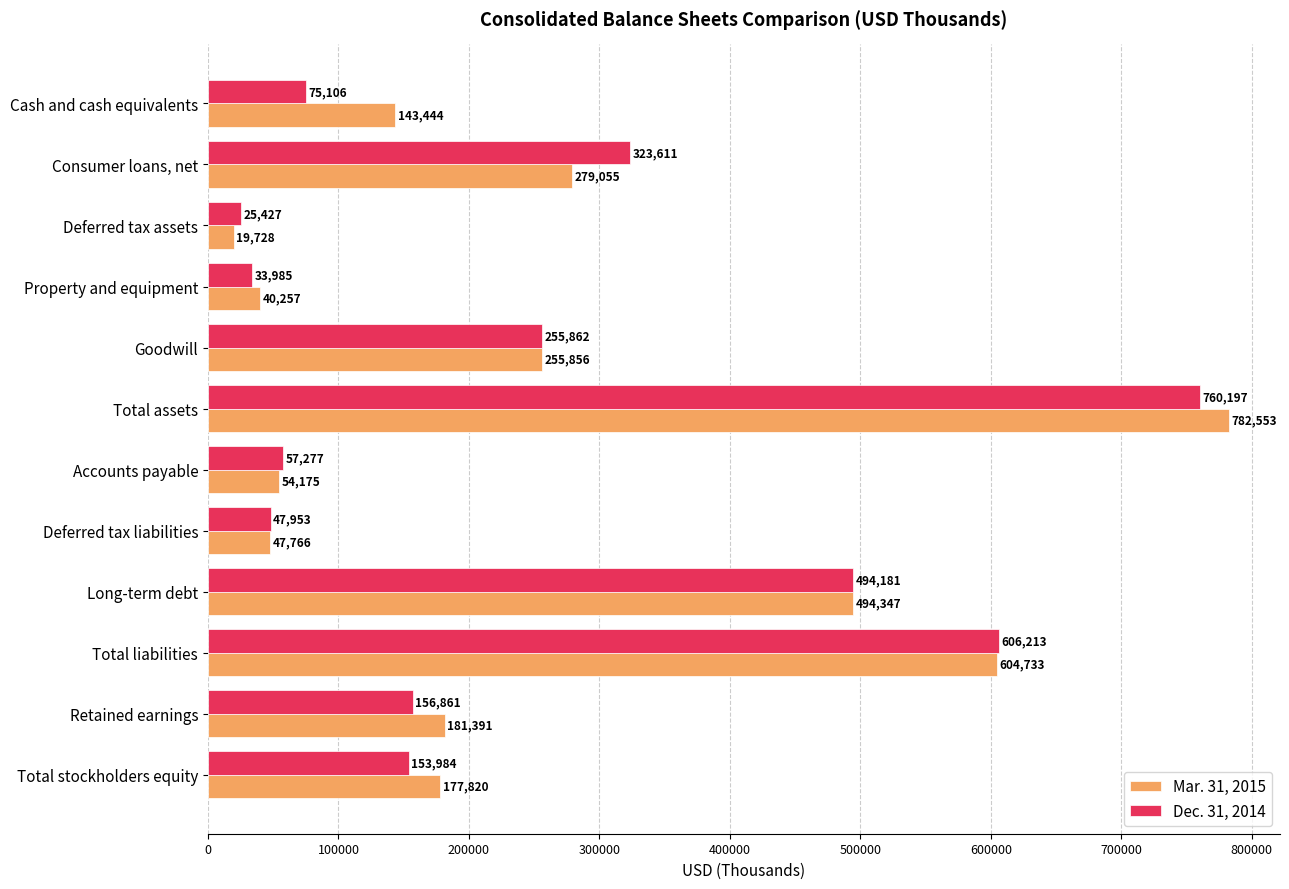

What is the lowest value of the Mar. 31, 2015 series?

19728